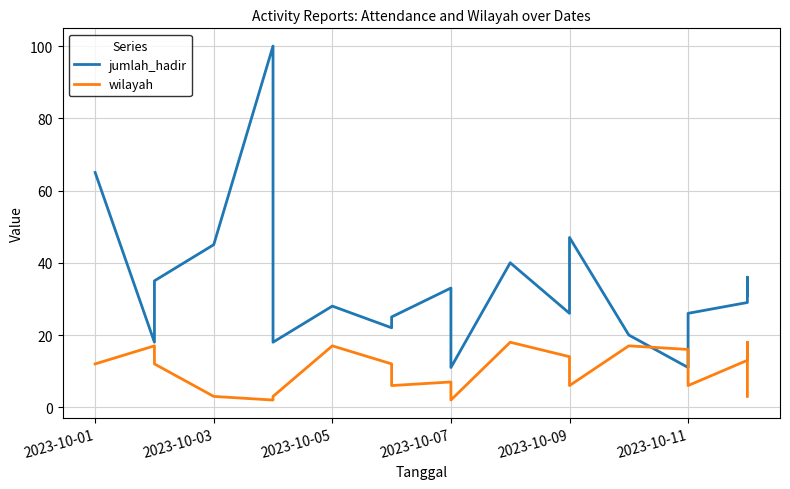

How many times do wilayah and jumlah_hadir cross each other?

2